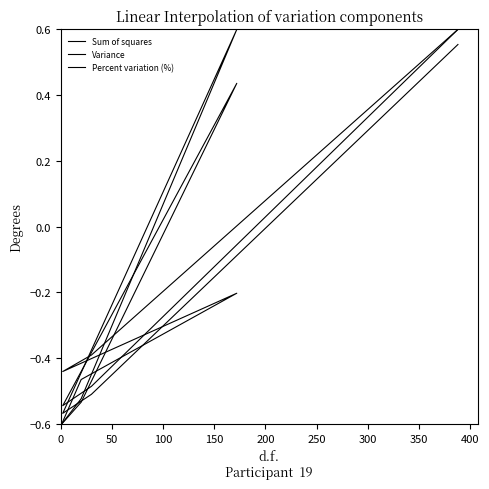

Reading right to left, extract all data points from this chart.

Sum of squares: 0.6	-0.4	-0.4	-0.2	-0.5	-0.6
Variance: 0.6	-0.5	-0.5	0.4	-0.5	-0.6
Percent variation (%): 0.6	-0.5	-0.6	0.6	-0.5	-0.6